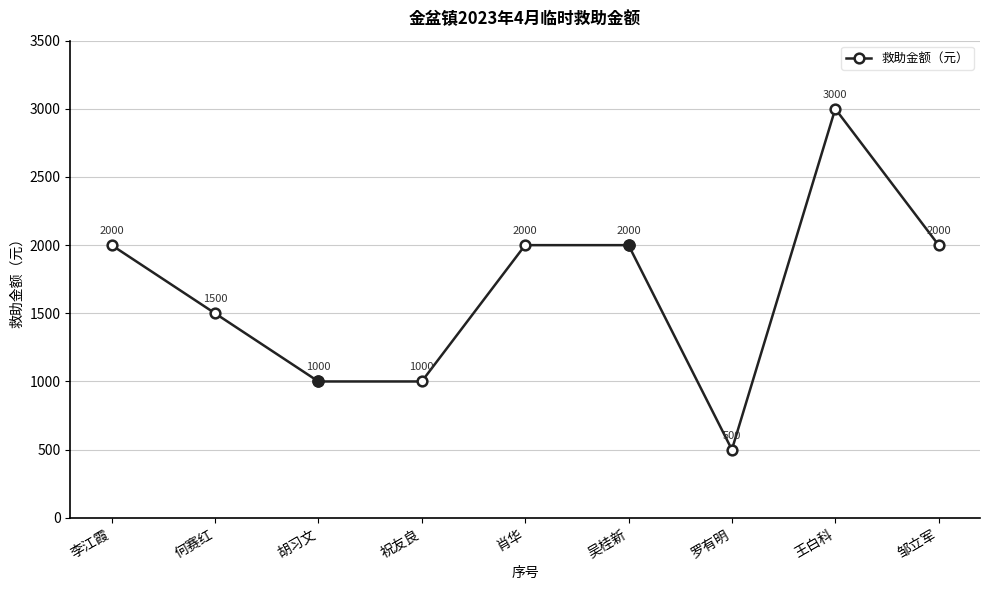

Approximately how many times larger is the value at 李江霞 compared to 胡习文?

2.0